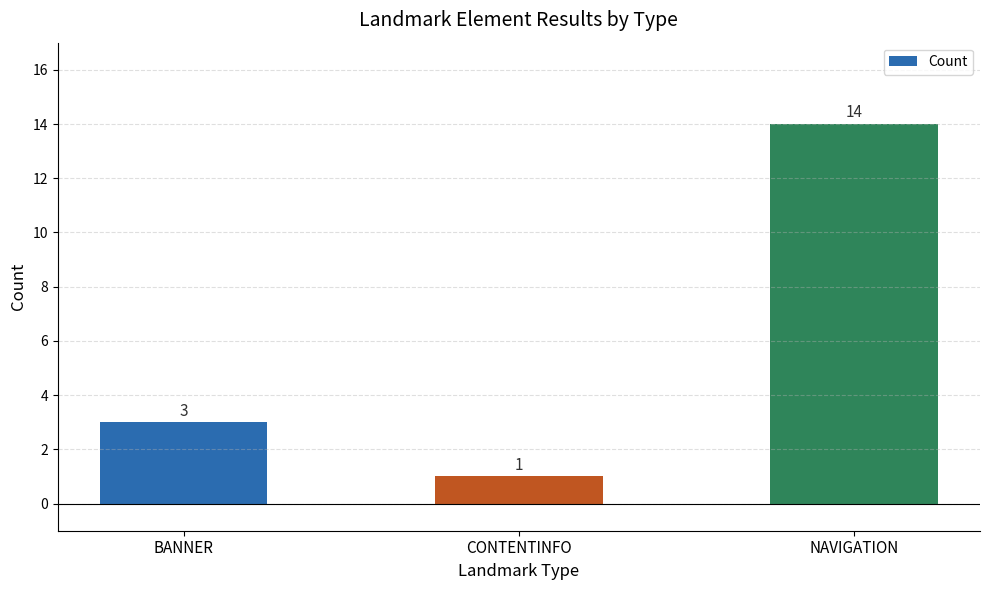

What is the ratio of the value at CONTENTINFO to the value at BANNER?

0.3